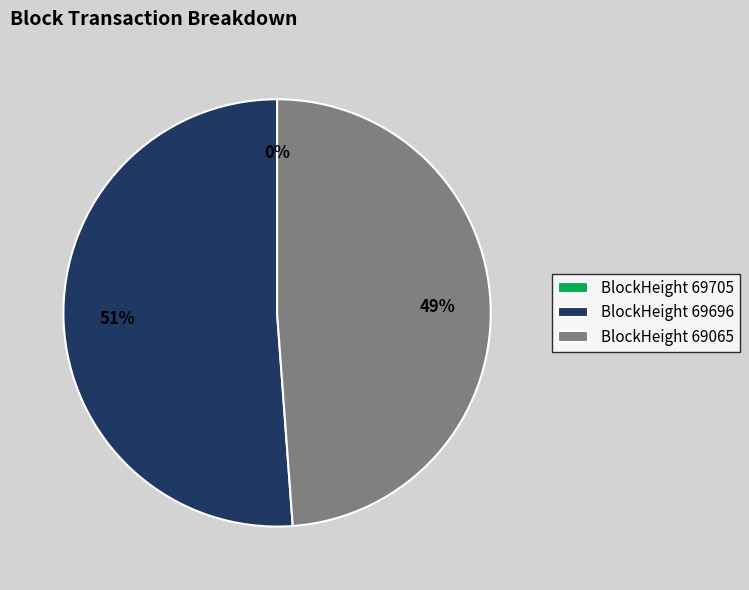

To the nearest percent, what percentage of the pie is BlockHeight 69696?

51%